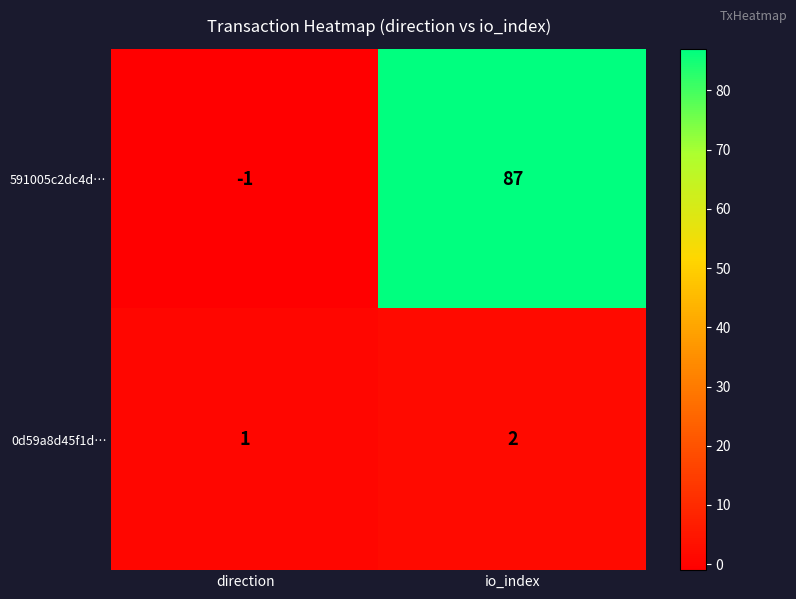

Reading left to right, what are all the values shown in this chart?

591005c2dc4d…: direction=-1	io_index=87
0d59a8d45f1d…: direction=1	io_index=2